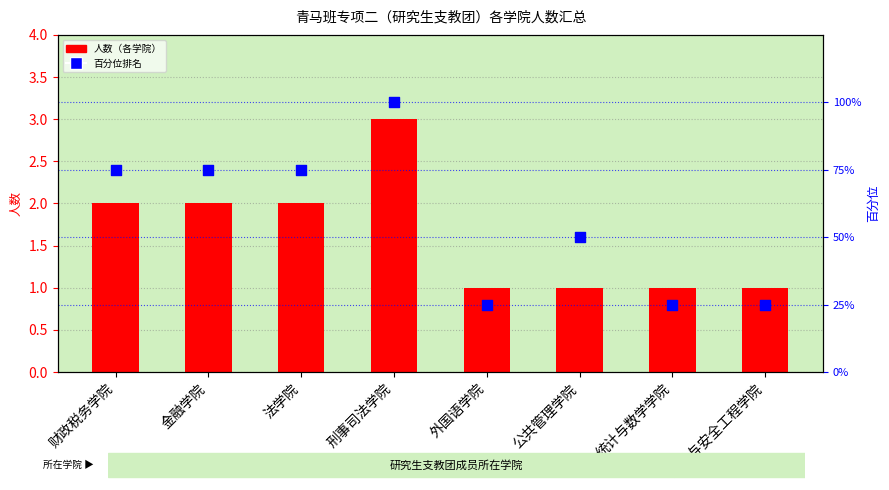

Which series reaches the minimum Y coordinate?

人数（各学院）